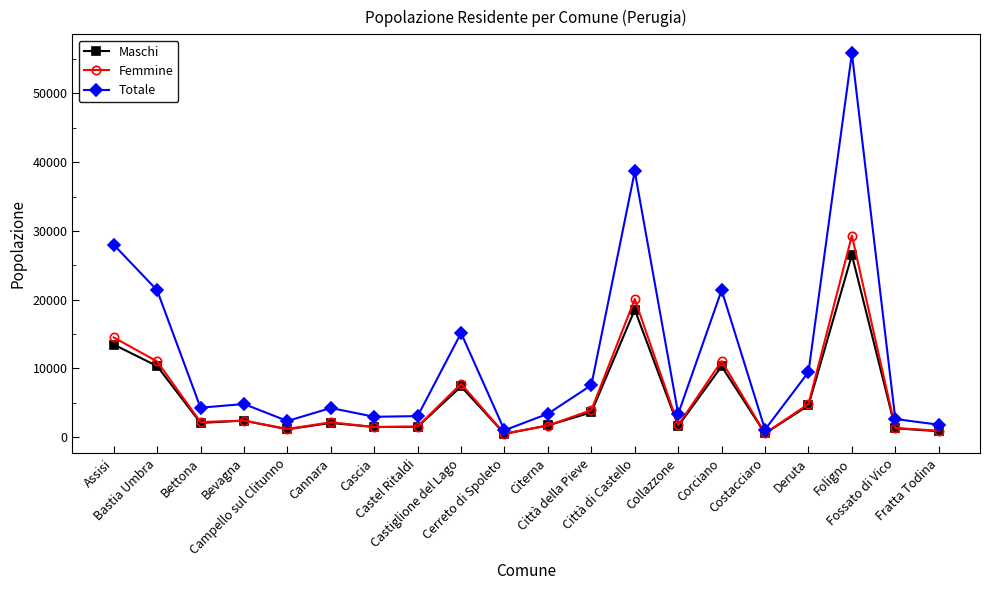

What is the greatest value displayed?

55831